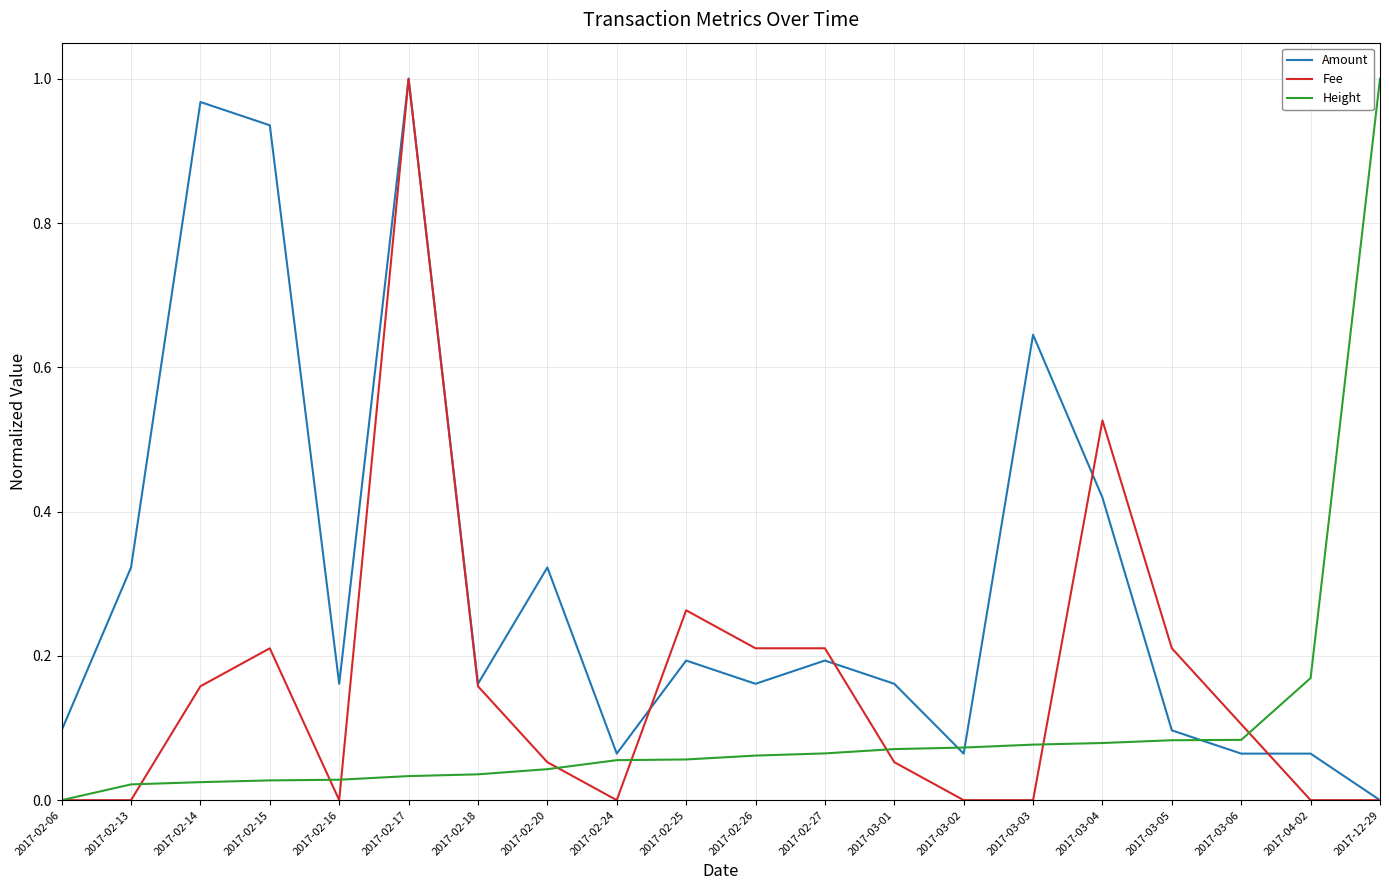

At which category is the sum across all series the highest?

2017-02-17